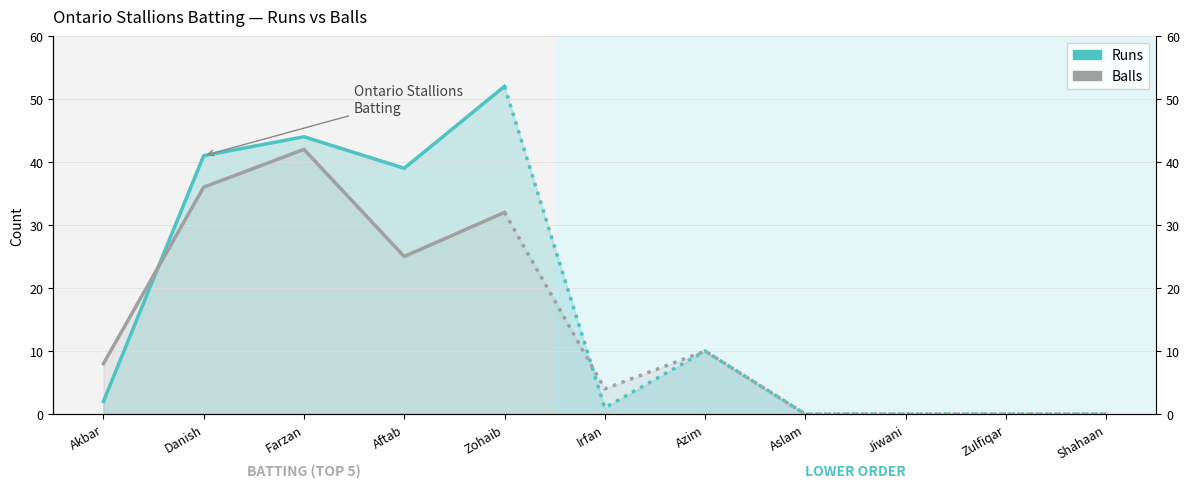

Where is the first local minimum for Balls?

Aftab